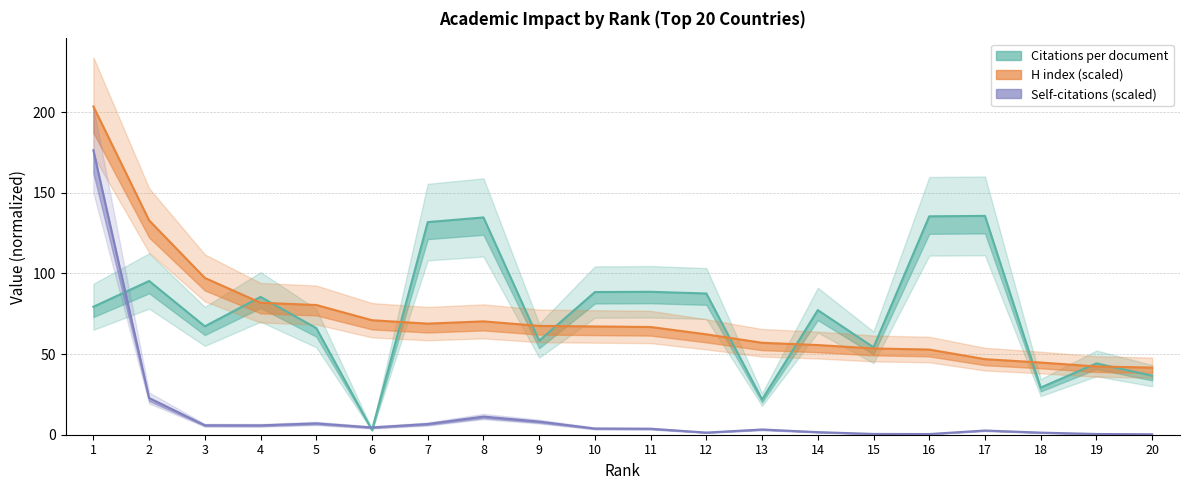

What is the total value across all series at 8?

216.2